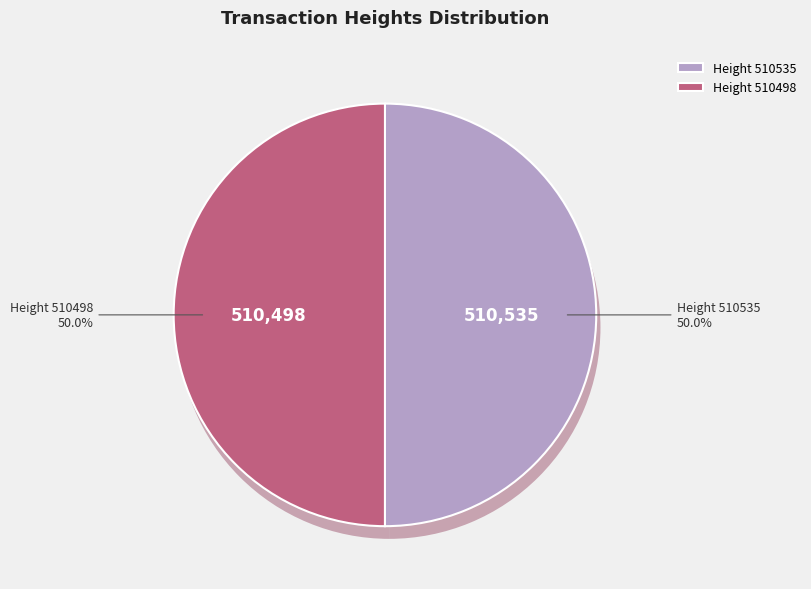

What is the ratio of the value at 510498 to the value at 510535?

1.0